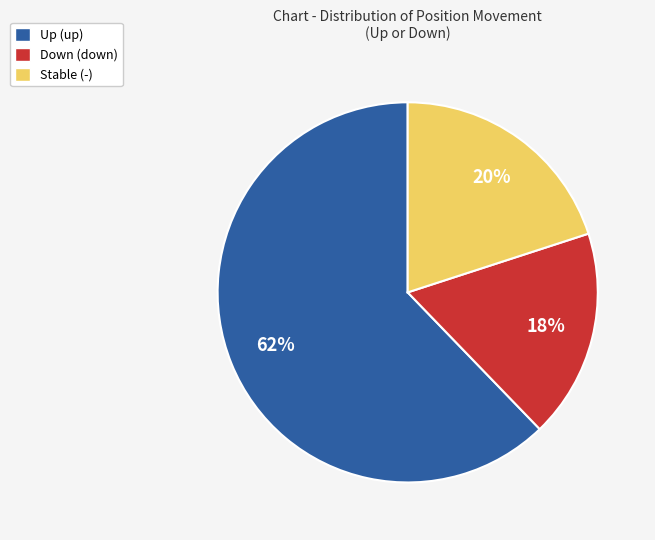

Is the sum of Stable (-) and Up (up) greater than half?

Yes